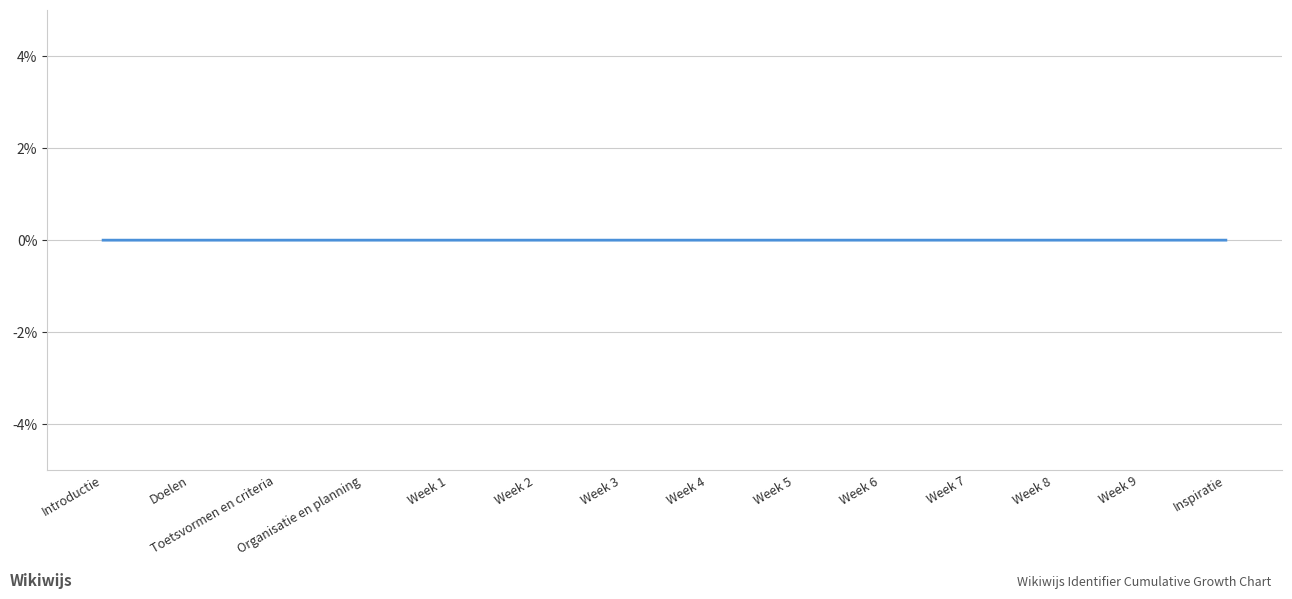

The value at Toetsvormen en criteria is 0.0. True or false?

True